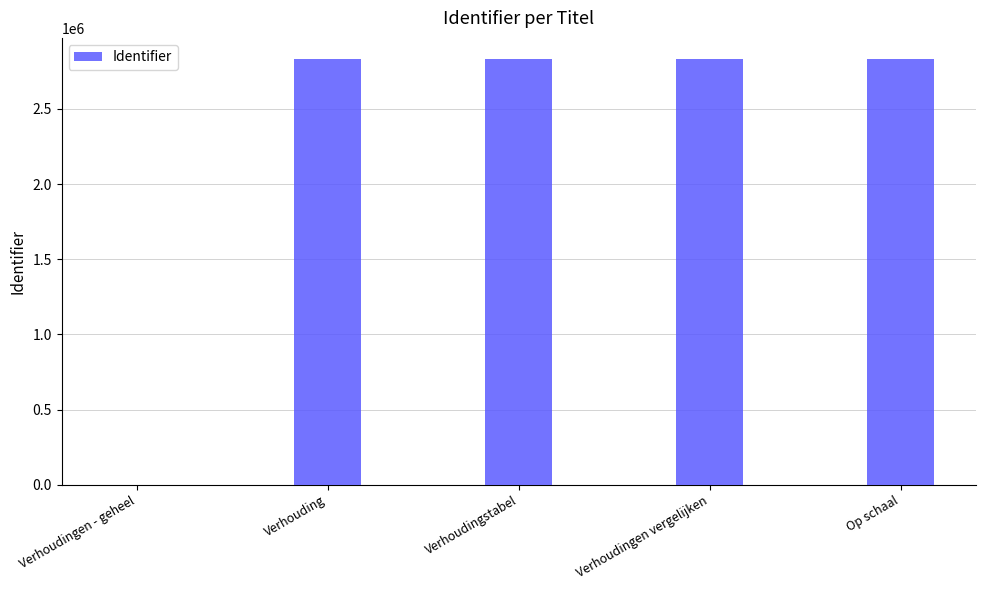

What is the approximate value at Verhoudingen vergelijken, to the nearest 10?

2830850